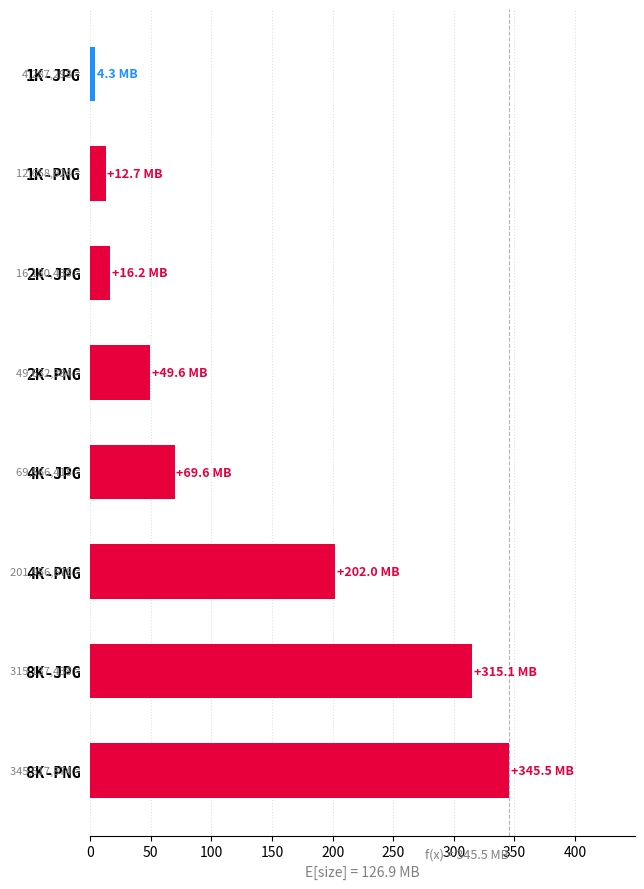

What is the change in value from 1K-PNG to 4K-JPG?

+56.9